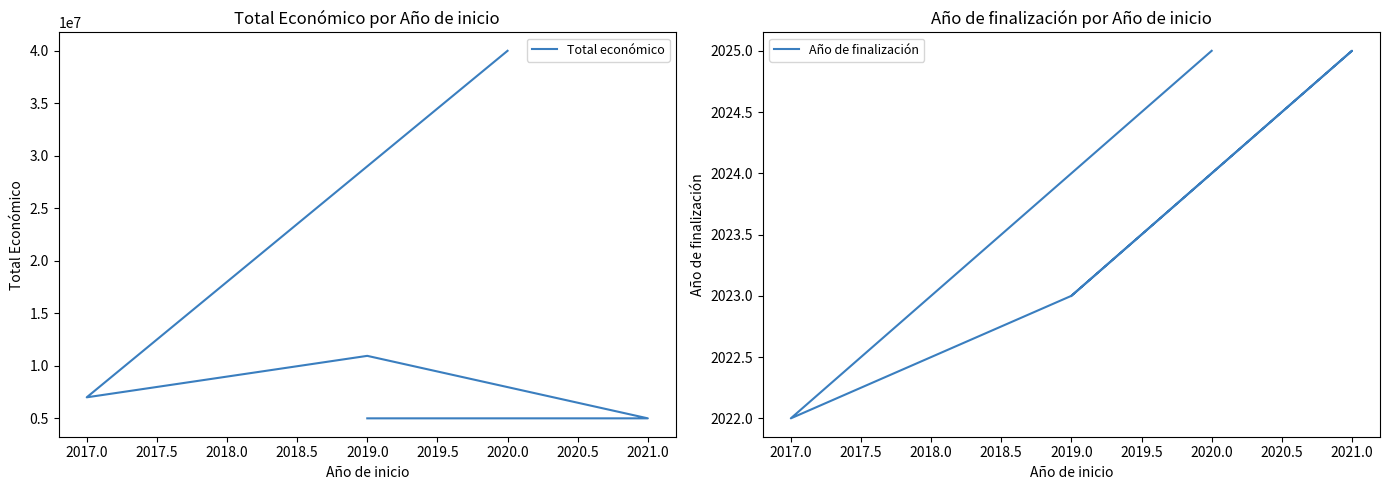

Count the Año de finalización values in the range 2023 to 2025.

4